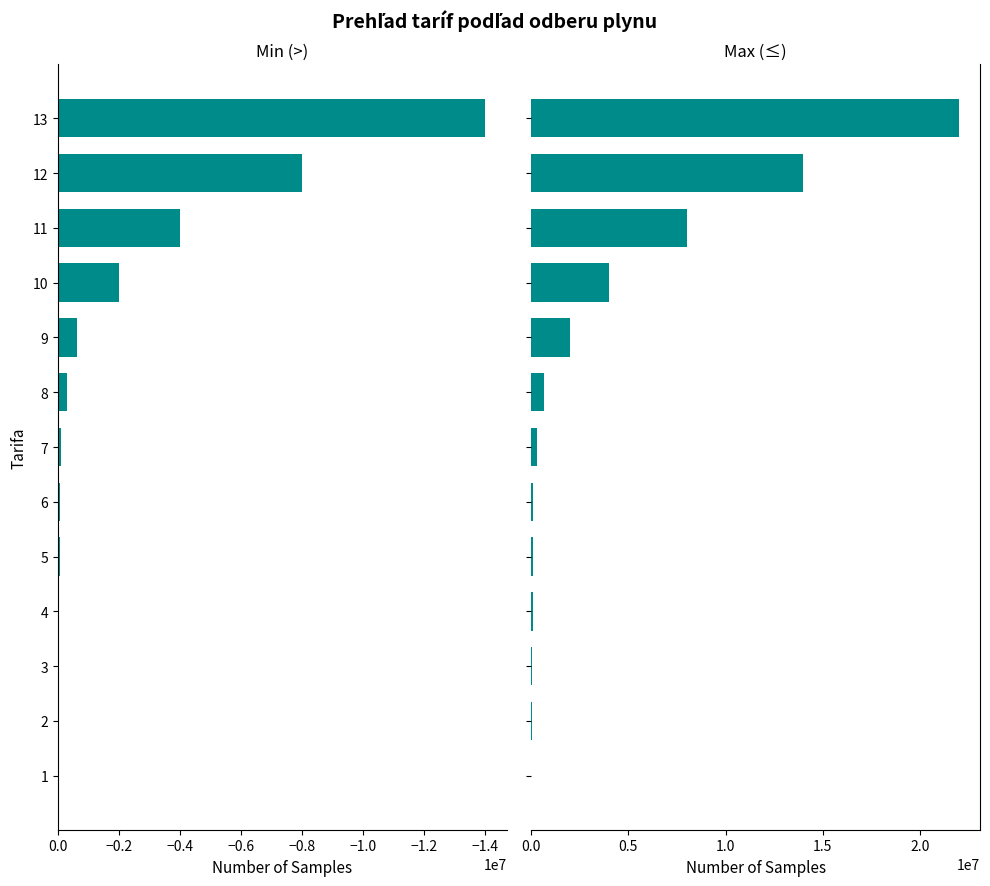

Rank the series at 10 from highest to lowest value.

Max (≤), Min (>)